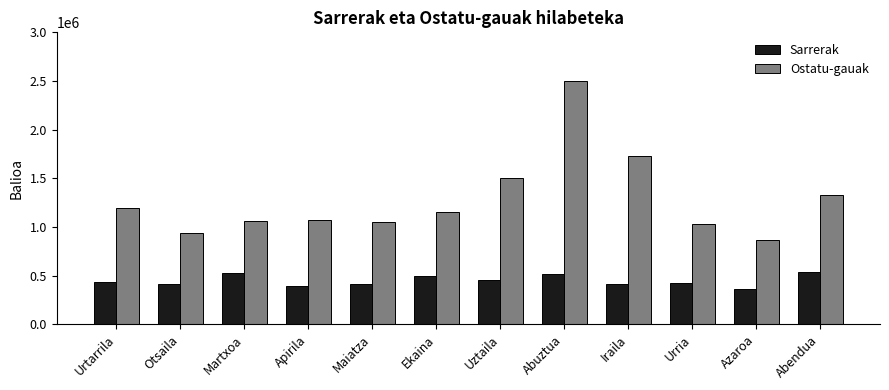

What is the lowest value of the Ostatu-gauak series?

865210.9